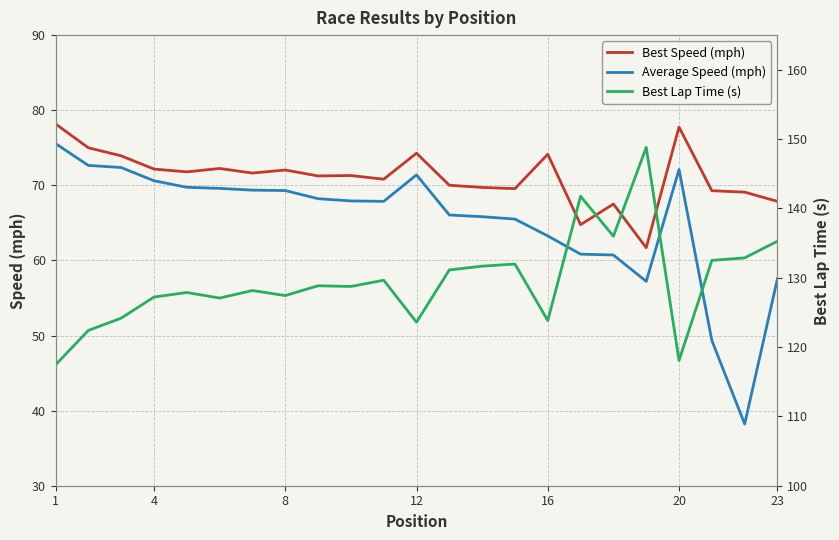

What is the maximum value for Average Speed (mph)?

75.6